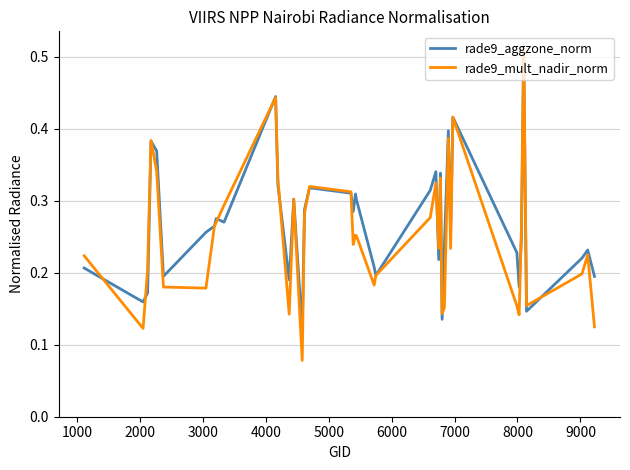

In rade9_aggzone_norm, how many points are lower than both neighbors (excluding endpoints)?

12